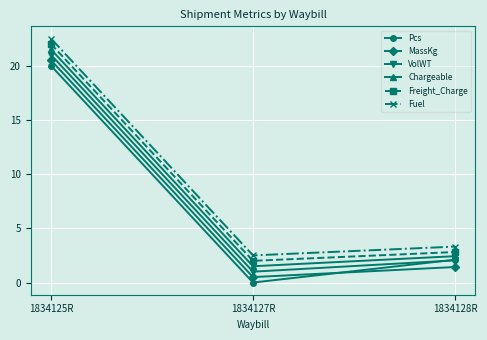

How many categories are shown in the chart?

3